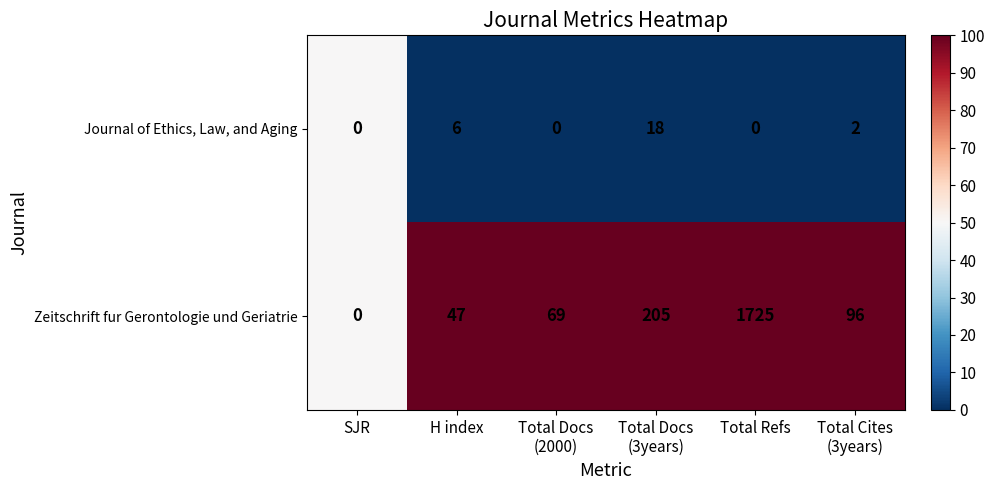

Rank the series at H index from highest to lowest value.

Zeitschrift fur Gerontologie und Geriatrie, Journal of Ethics, Law, and Aging